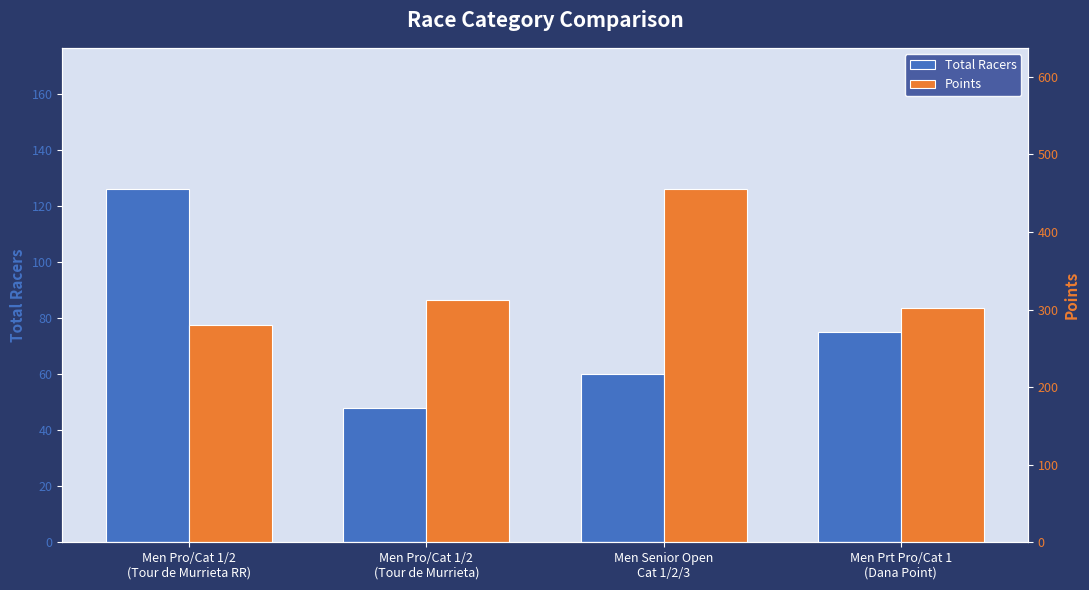

What is the difference between the maximum and minimum values in the Total Racers series?

78.0